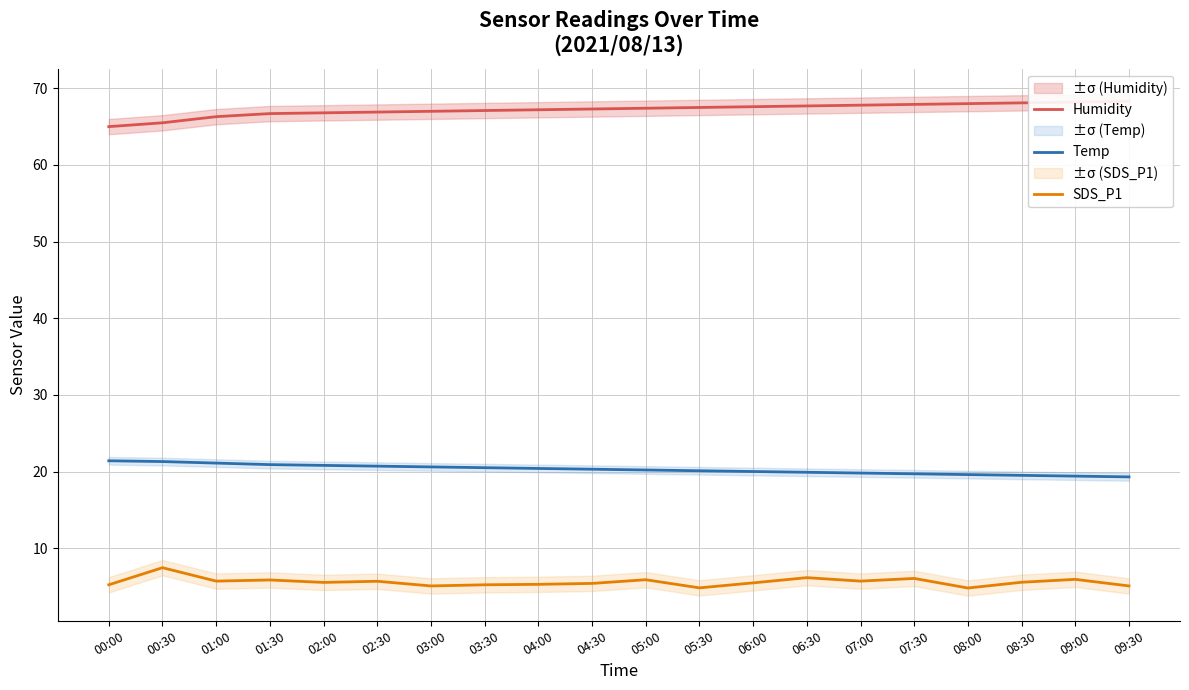

True or false: Temp and Humidity intersect in this chart.

False